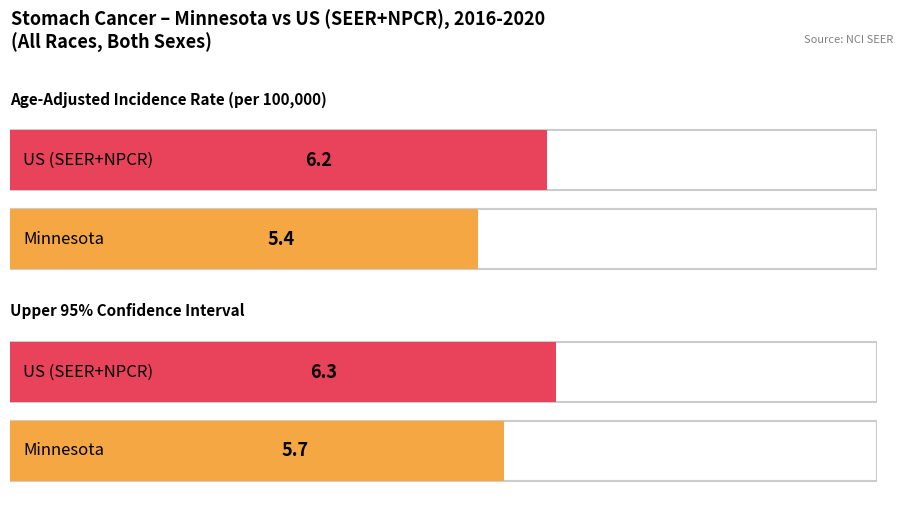

At which label does Age-Adjusted Incidence Rate first exceed 6?

US (SEER+NPCR)